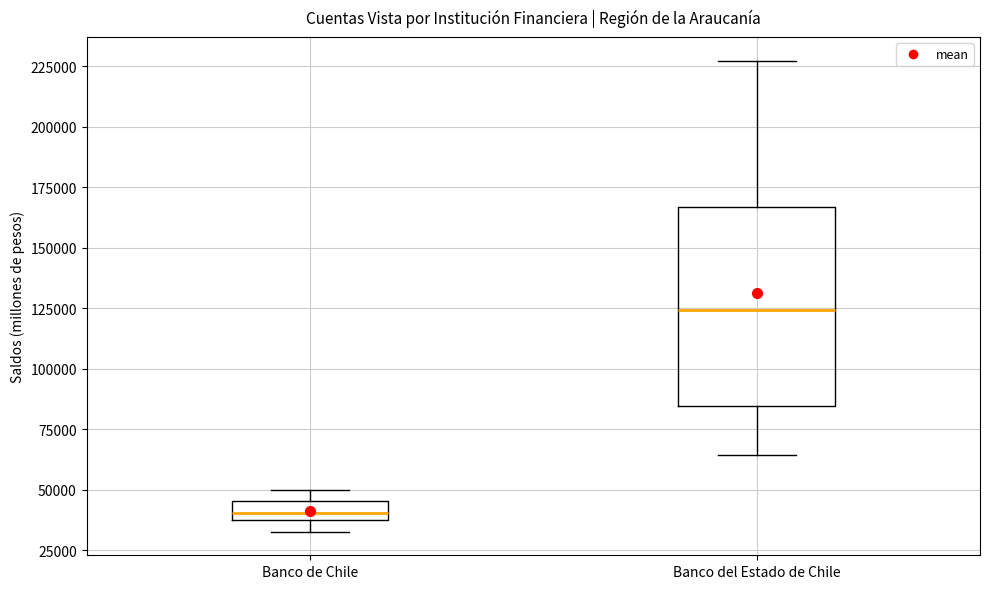

Reading left to right, read every box against the y-axis: the position of its median line, the range the box covers, and the ends of its whiskers. The values are not printed on the chart, so give them approximately, as read against the axis.

Banco de Chile: median 40000 (inside the box), box 40000 to 45000, whiskers 35000 to 50000
Banco del Estado de Chile: median 125000, box 85000 to 165000, whiskers 65000 to 225000